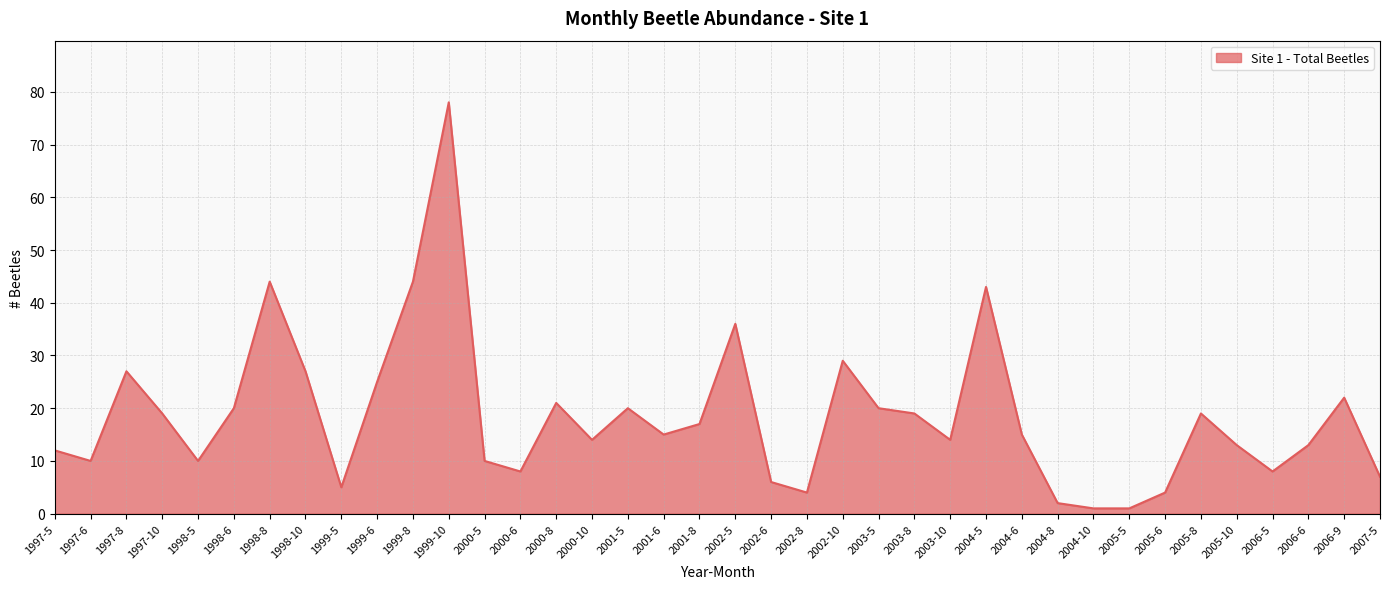

What position from the left is 1998-8?

7